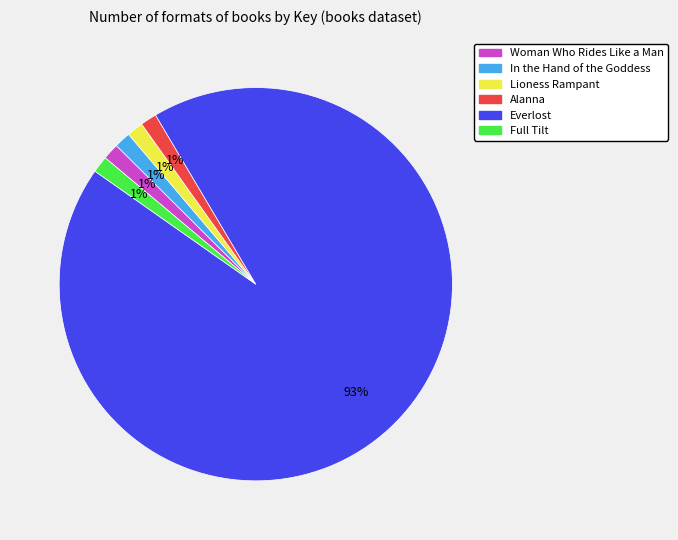

How many segments does this pie chart have?

6